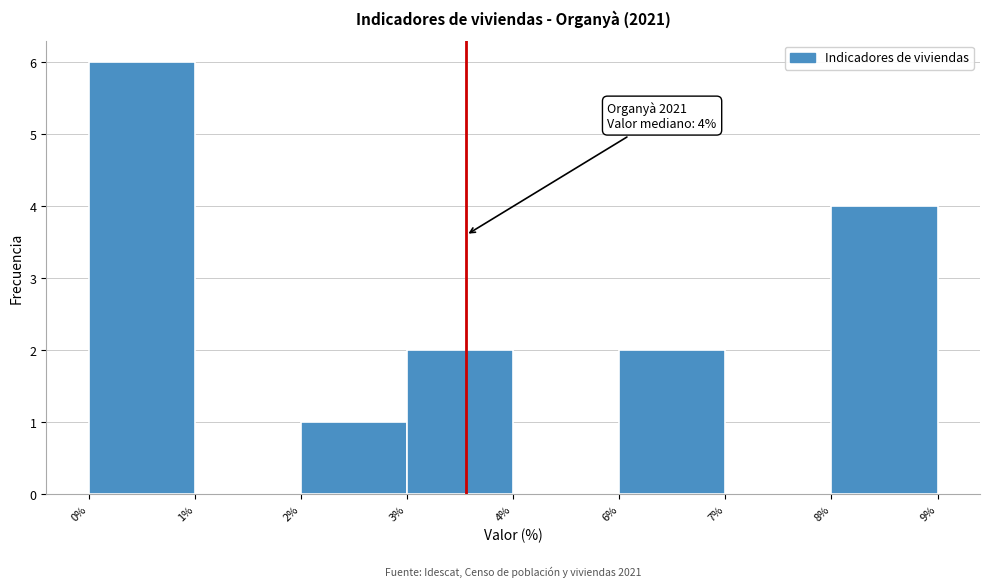

Reading right to left, transcribe all the data shown in this chart.

8%=4	7%=0	6%=2	4%=0	3%=2	2%=1	1%=0	0%=6